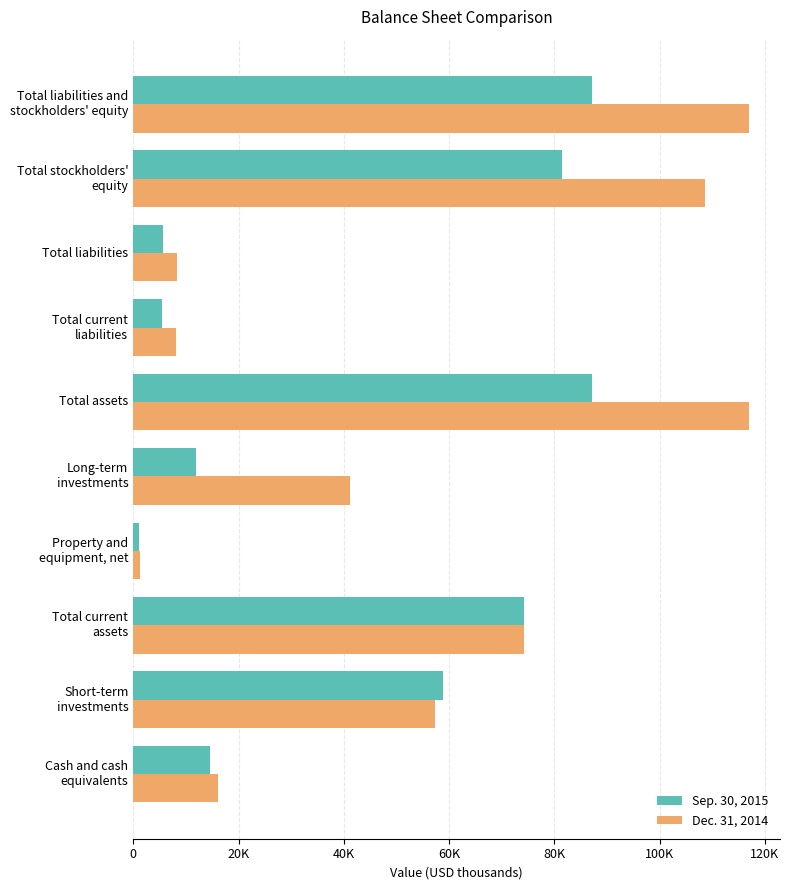

What are all the series names shown in the legend?

Sep. 30, 2015, Dec. 31, 2014